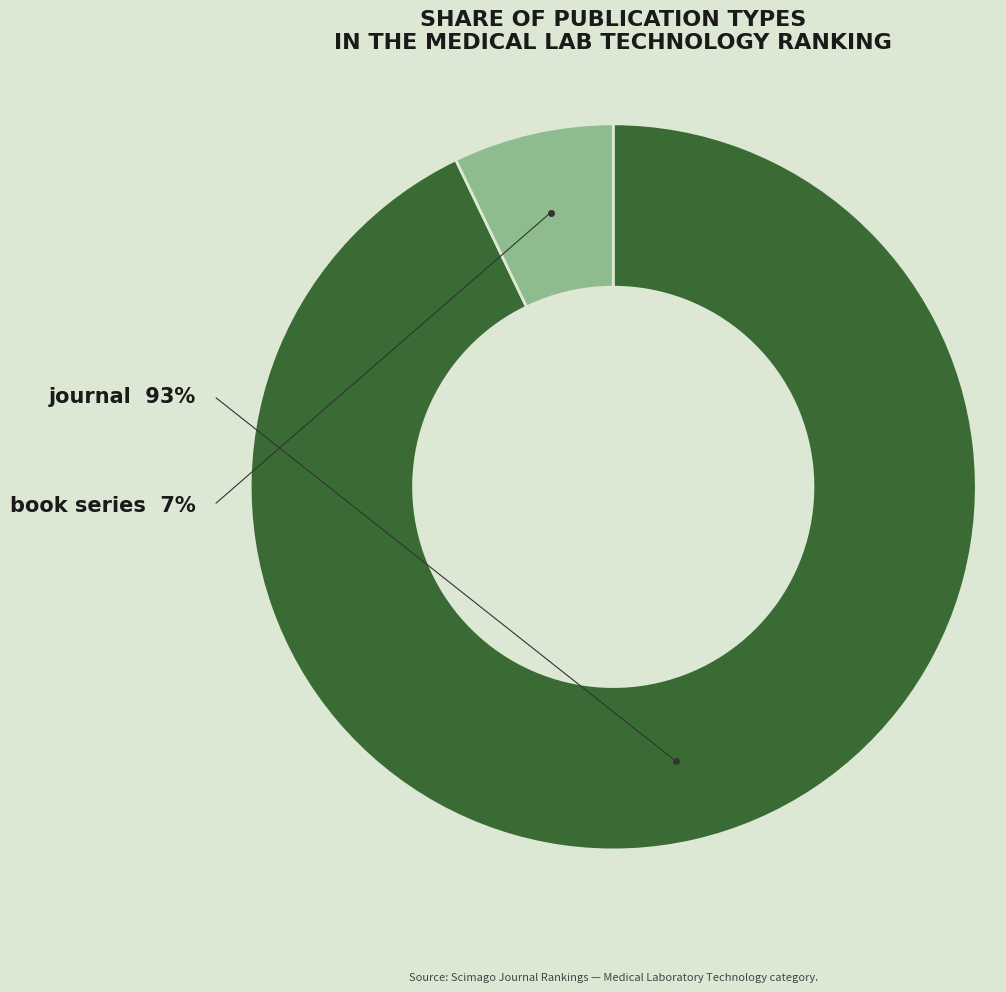

What percentage is NOT represented by journal?

7.1%